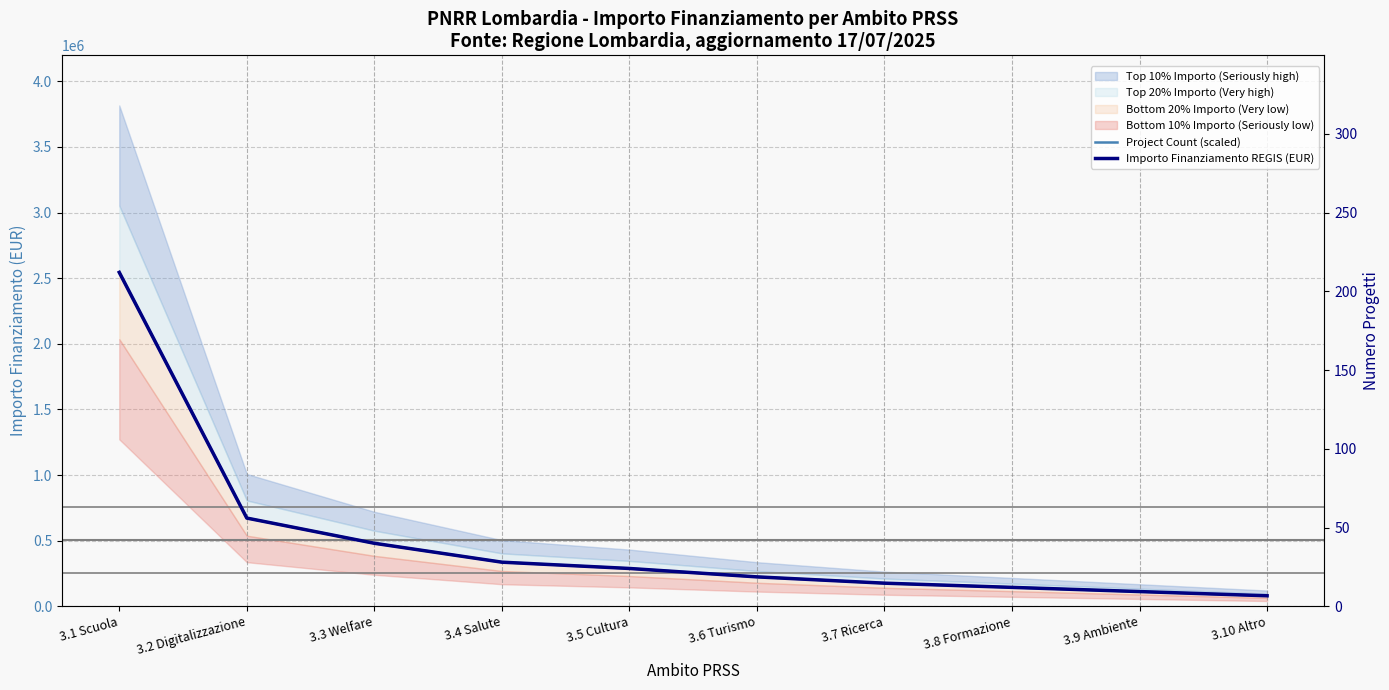

What is the sum of the Importo Finanziamento REGIS (EUR) values at 3.5 Cultura and 3.2 Digitalizzazione?

960000.0